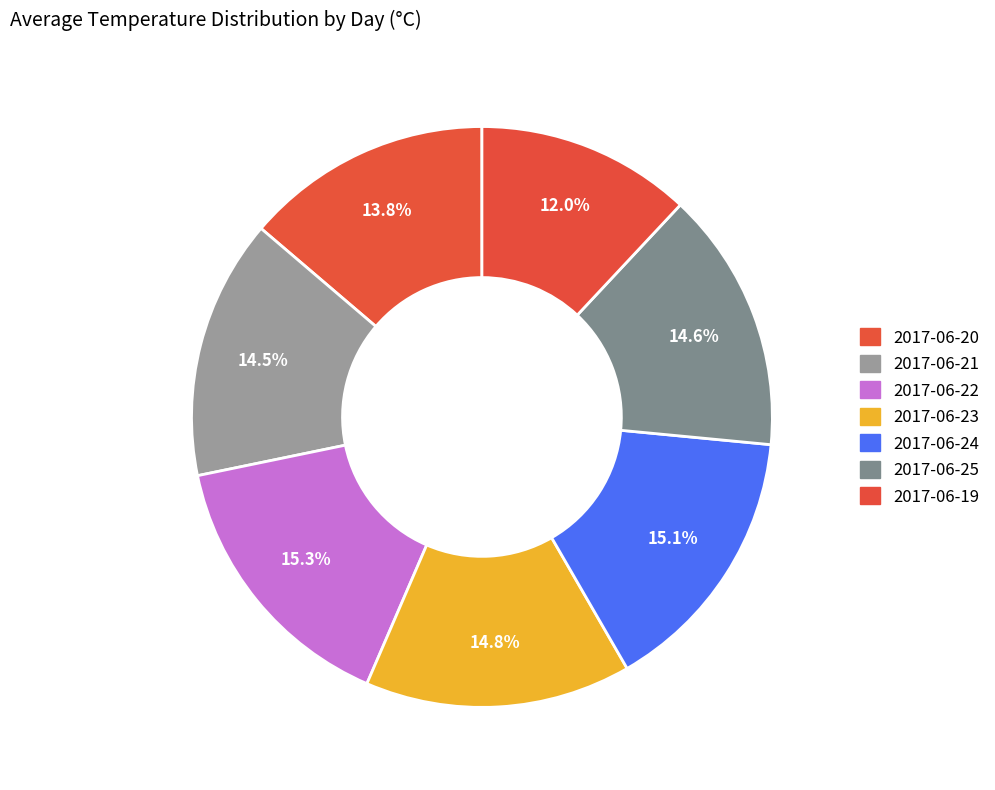

Is 2017-06-21 the majority of the pie?

No